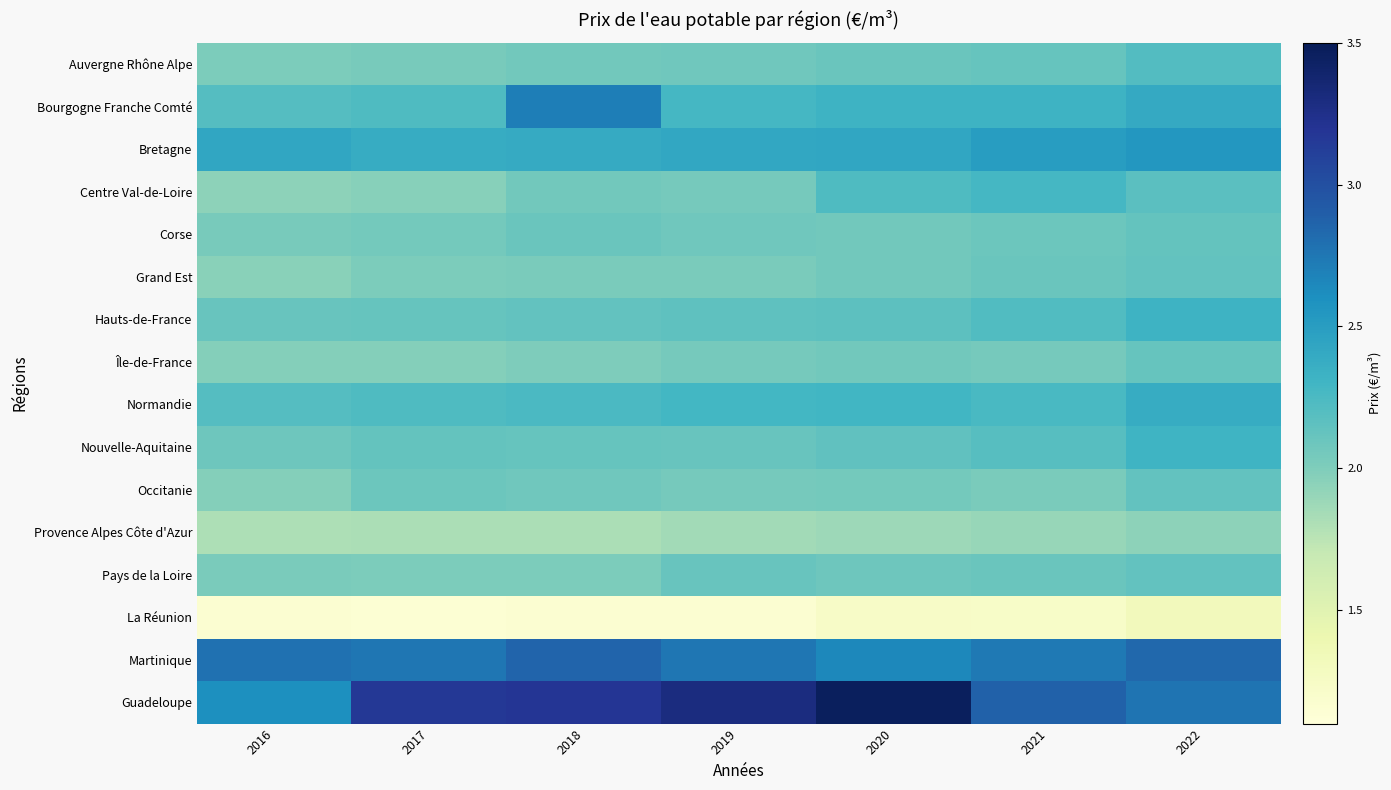

What is the spread (max minus min) of values at 2017?

2.0